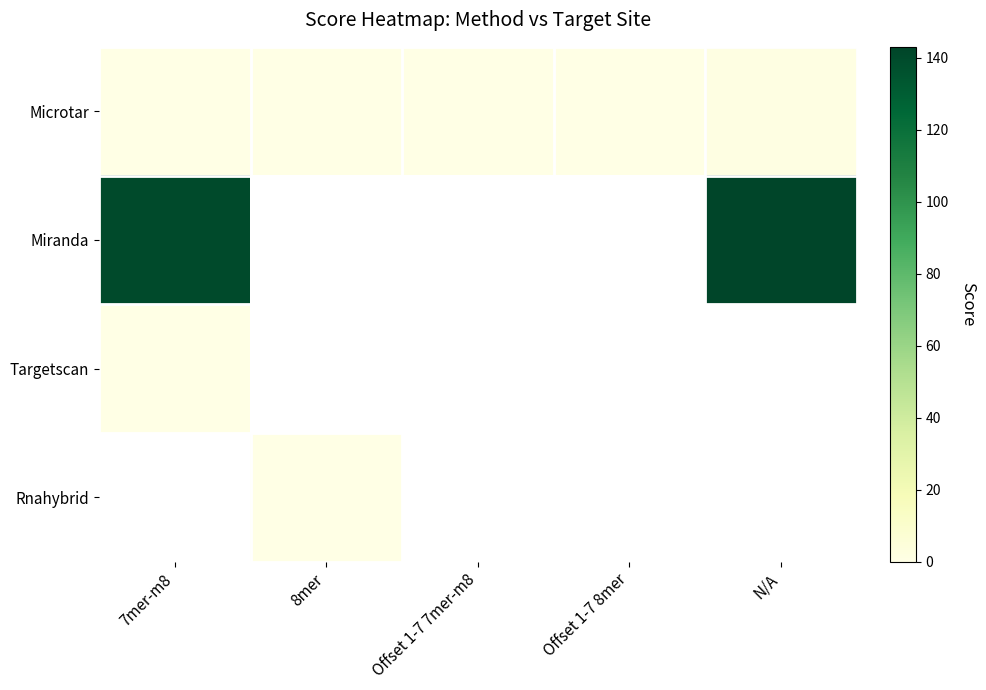

List the series in order of their peak value, lowest first.

Targetscan, Microtar, Miranda, Rnahybrid